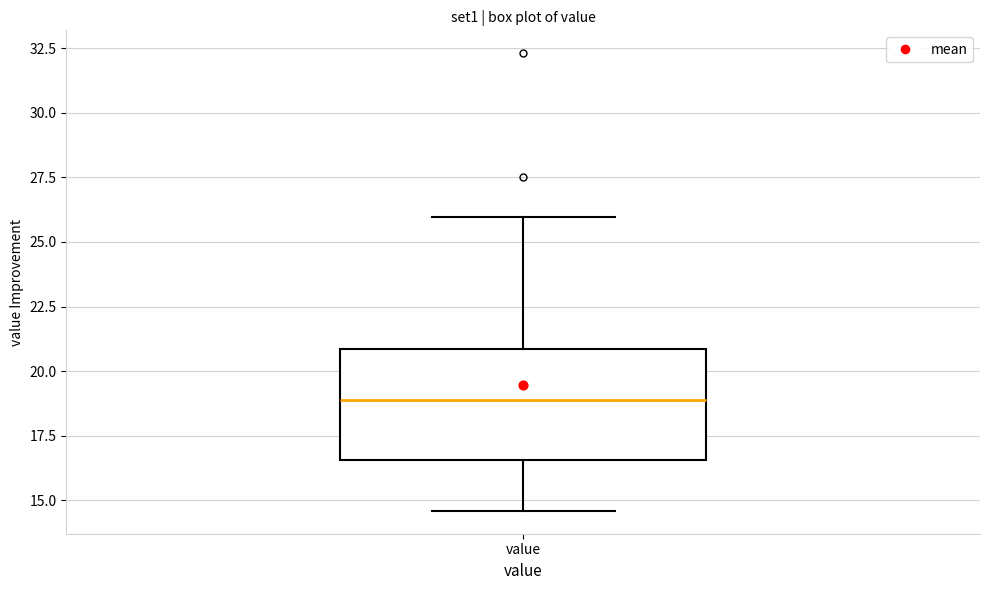

Transcribe this box plot: give where the median line is, the range the box spans, and where the two whiskers end, as read against the y-axis. The values are not printed on the chart, so give them approximately, as read against the axis.

median 19.0, box 16.5 to 21.0, whiskers 14.5 to 26.0